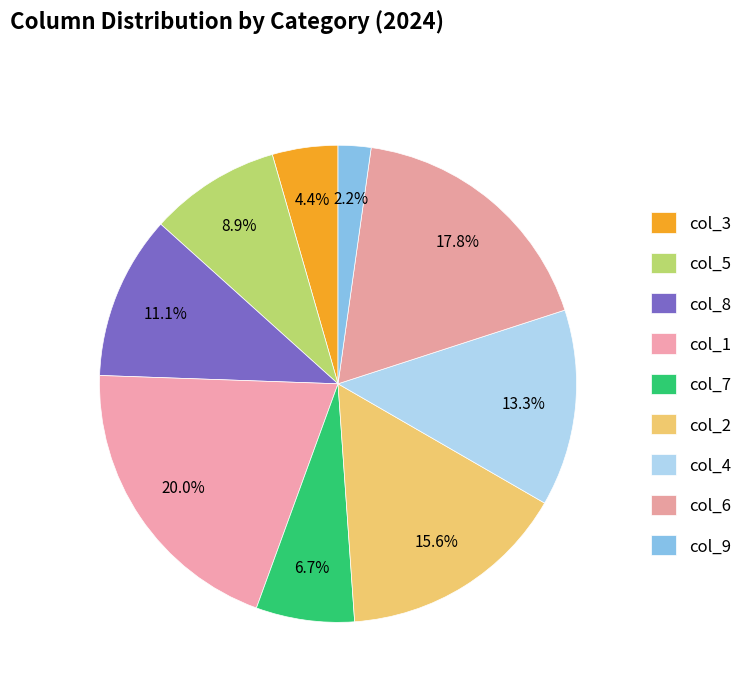

Count the number of slices in the pie.

9